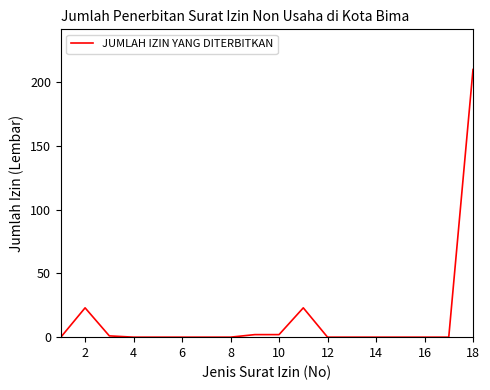

Reading right to left, transcribe all the data shown in this chart.

210	0	0	0	0	0	0	23	2	2	0	0	0	0	0	1	23	0